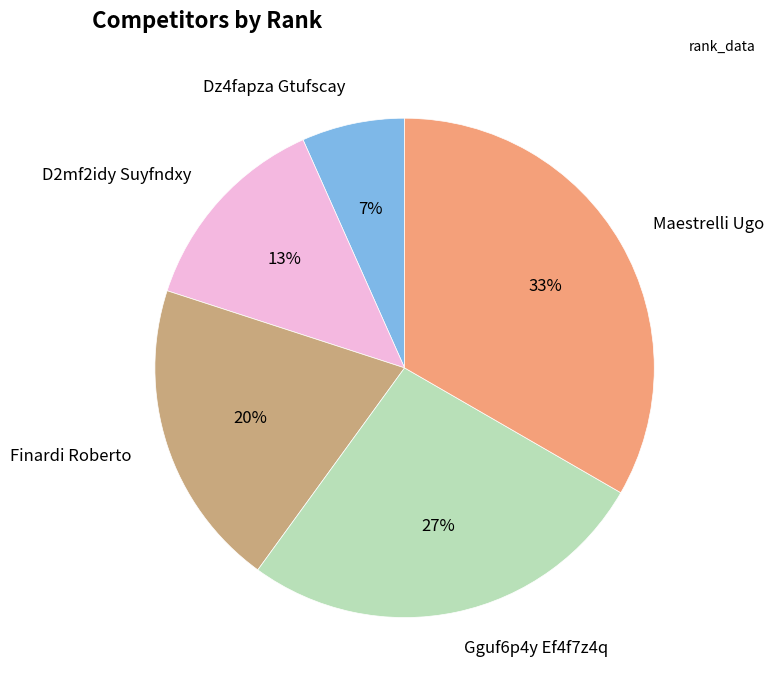

Is there any slice that represents more than half of the pie?

No